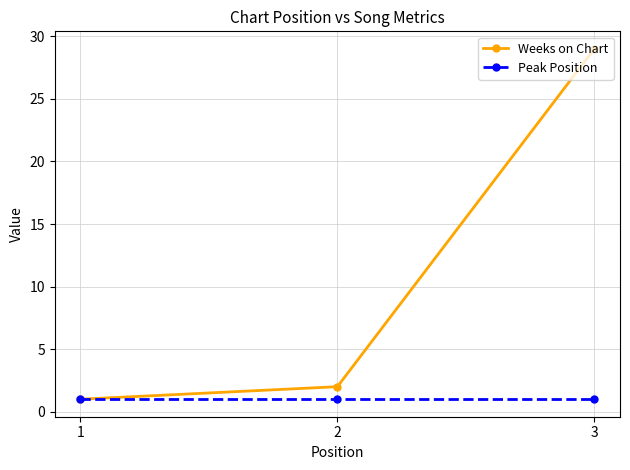

What is the total value across all series at 1?

2